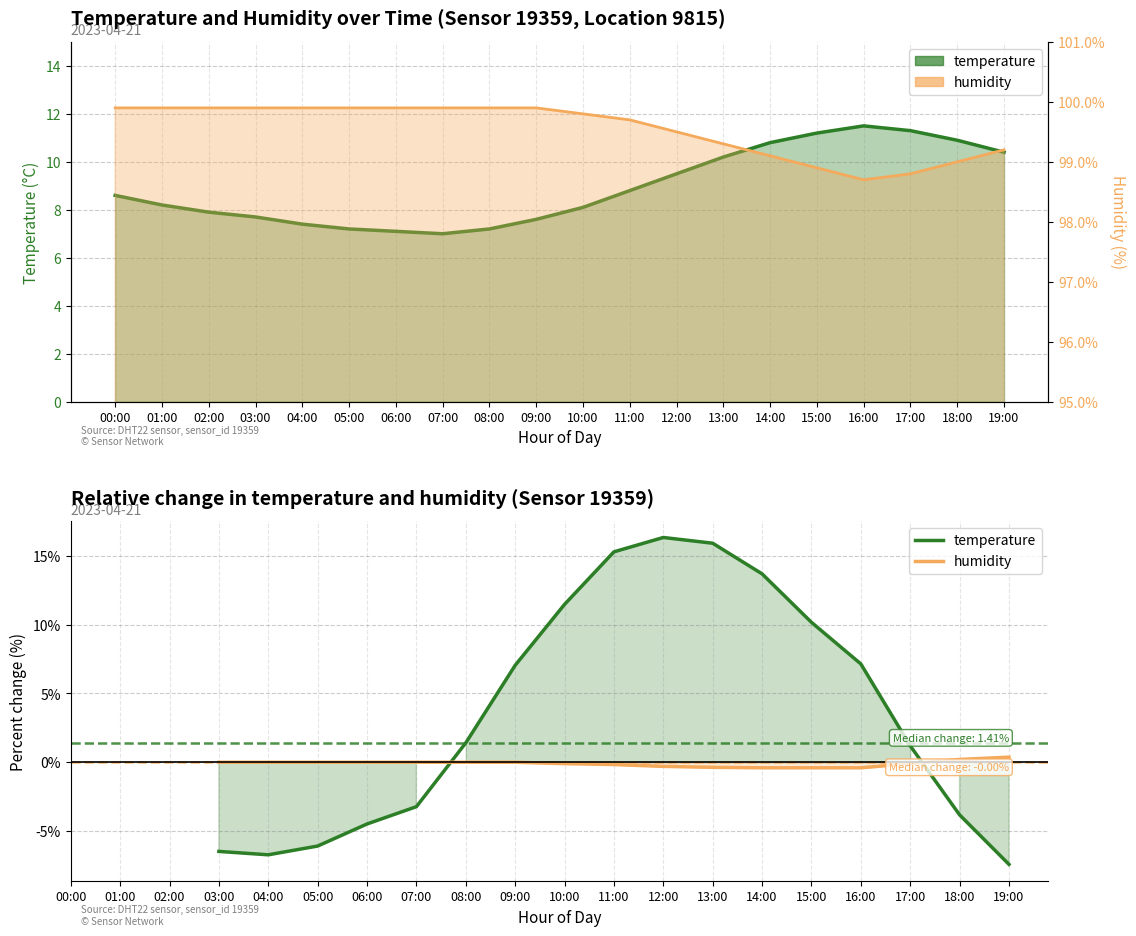

How many interior local valleys does the humidity series have?

1